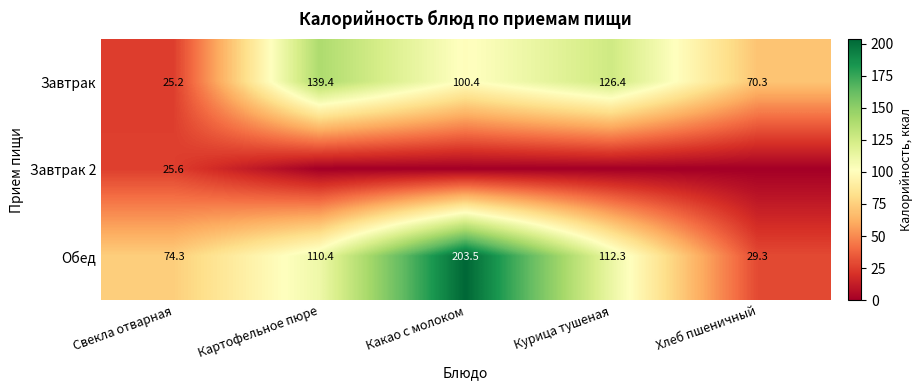

How many series are shown in this chart?

3